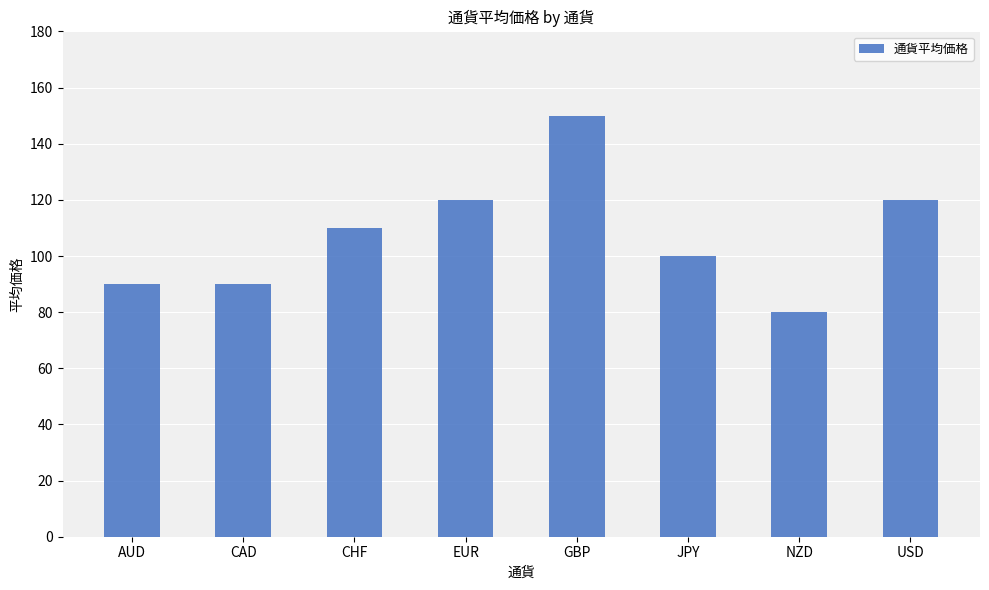

How many values are below 110?

4